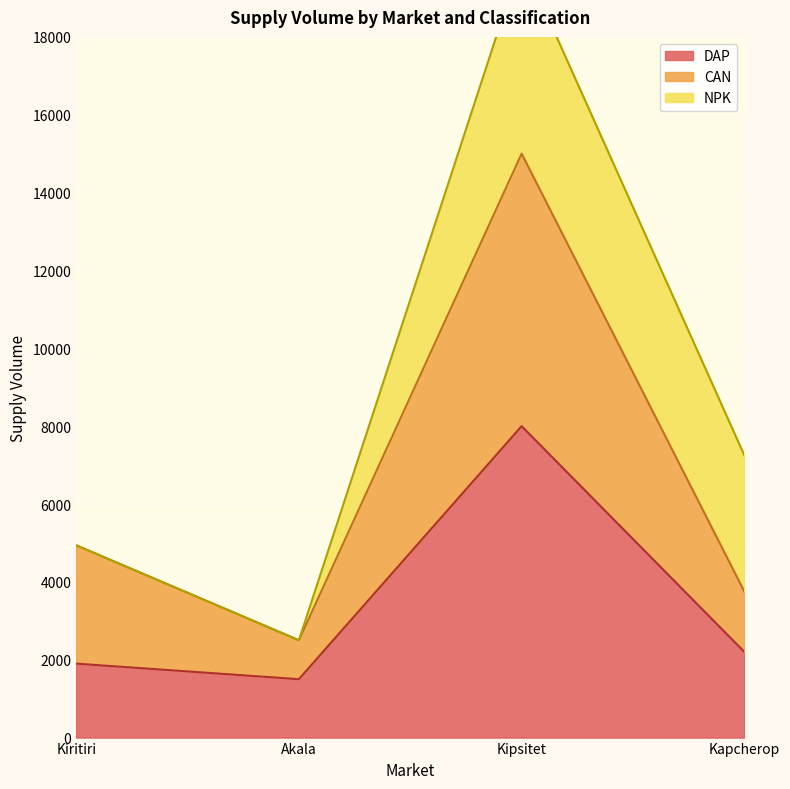

True or false: DAP has more than 1 interior local peaks.

False